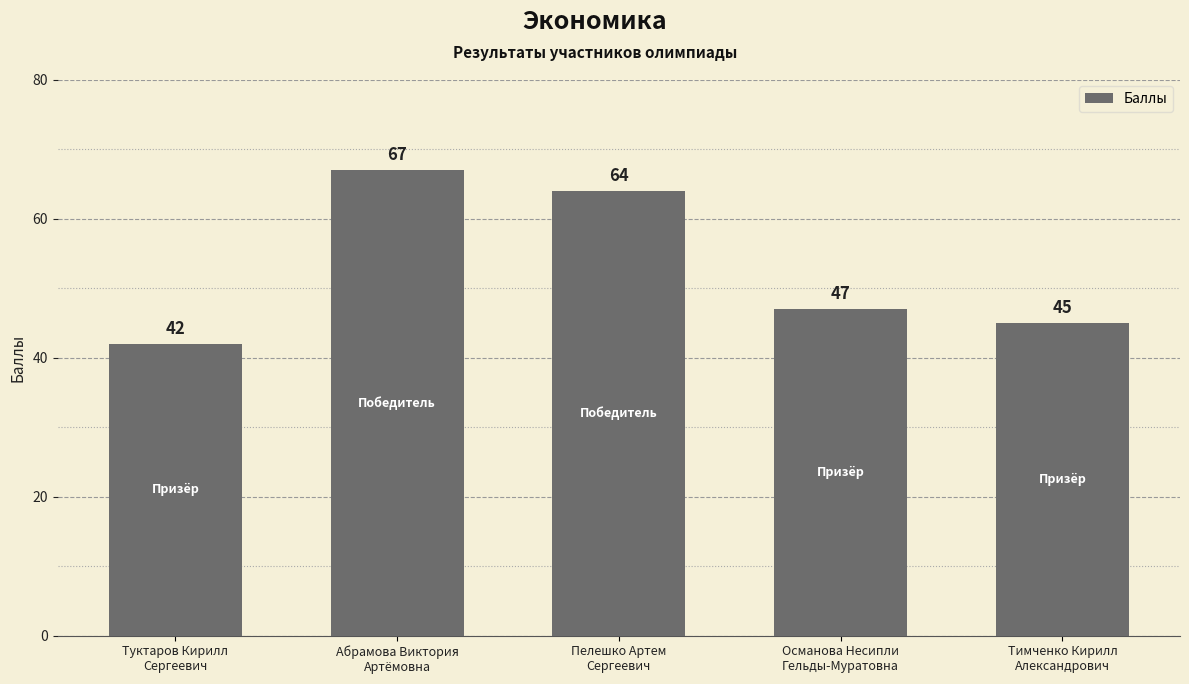

Reading left to right, what are all the values shown in this chart?

42	67	64	47	45